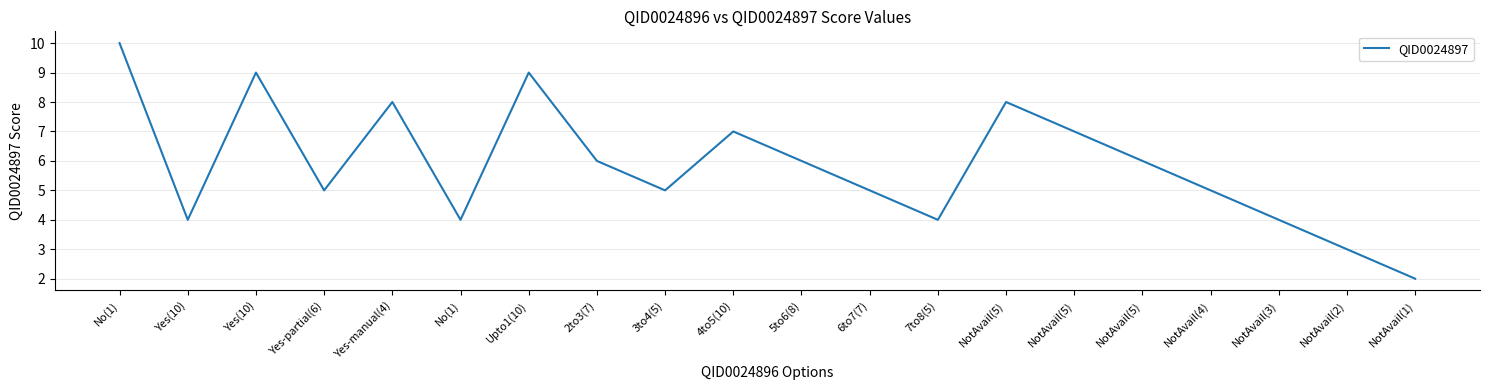

How many lines are shown in the chart?

1